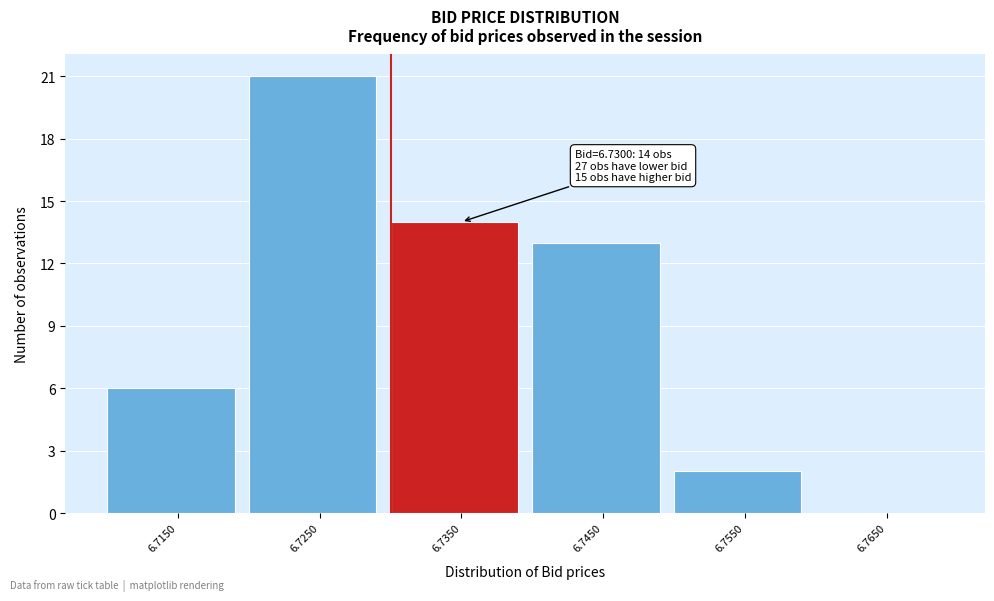

Reading left to right, extract all data points from this chart.

6.7150=6	6.7250=21	6.7350=14	6.7450=13	6.7550=2	6.7650=0